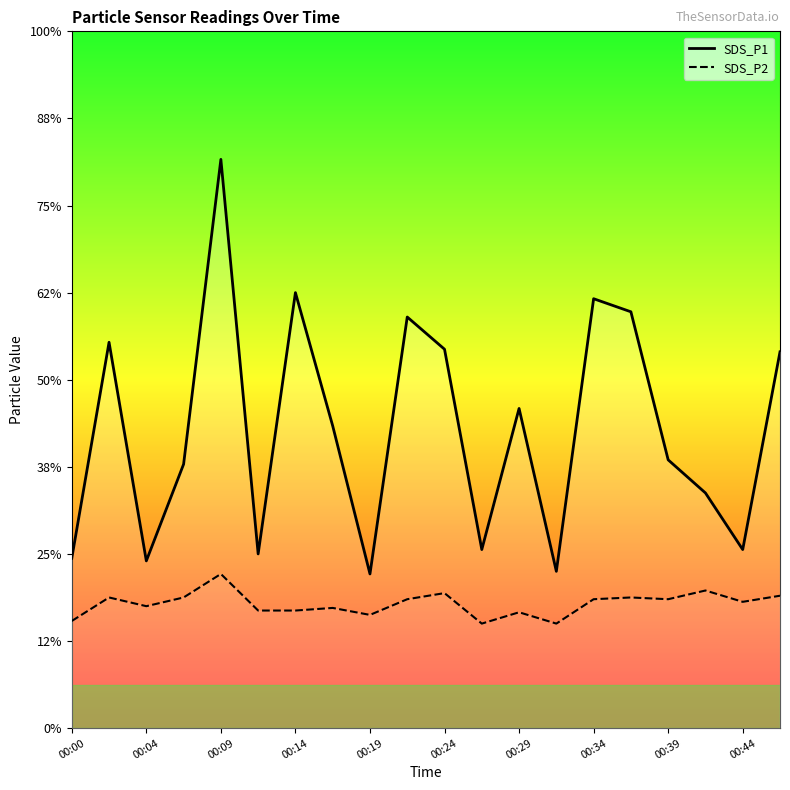

True or false: SDS_P2 and SDS_P1 cross at least once.

False